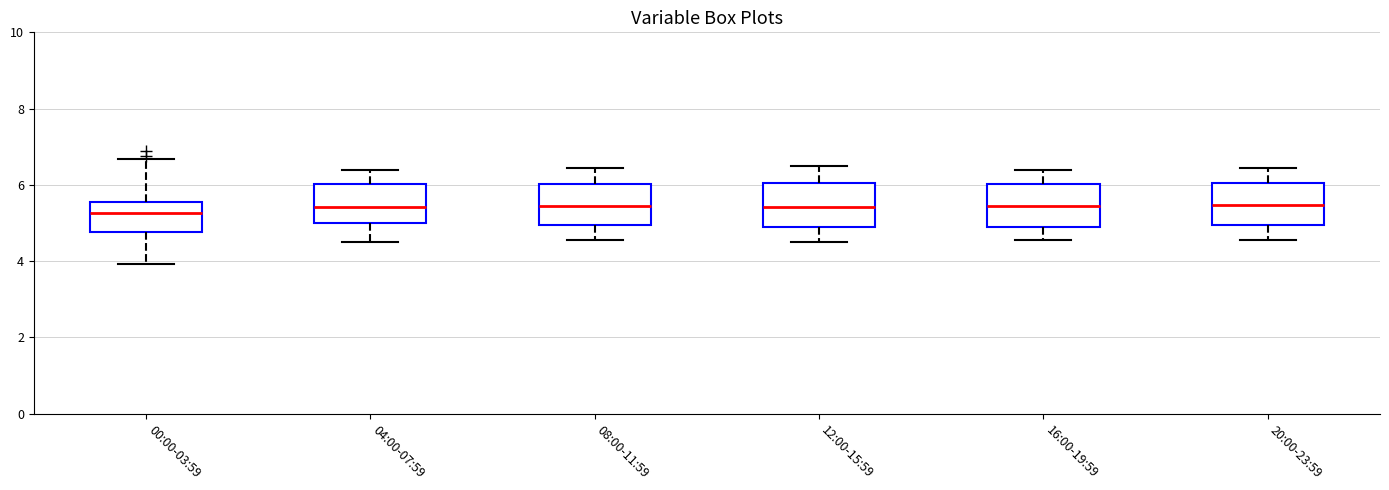

Where does the median line of the box for 20:00-23:59 sit on the y-axis? The values are not printed on the chart, so give them approximately, as read against the axis.

5.4